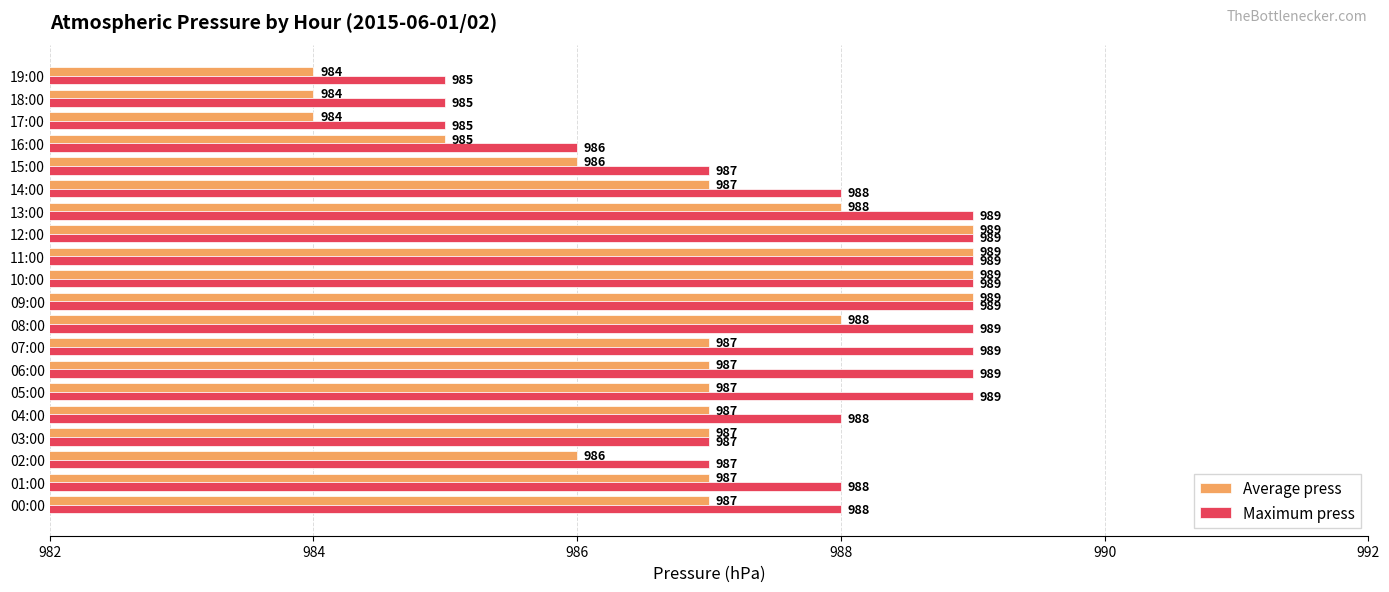

Between 12:00 and 13:00, which series saw the biggest shift?

Average press